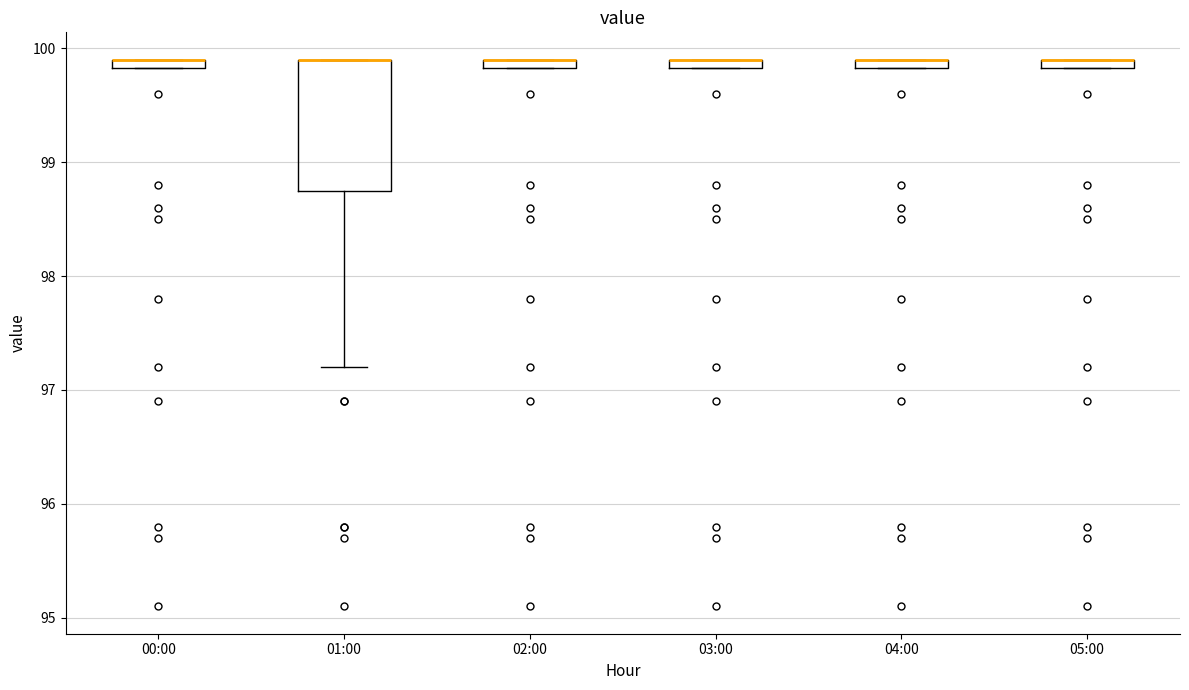

Where is the upper edge of the box for 03:00 on the y-axis? The values are not printed on the chart, so give them approximately, as read against the axis.

99.9